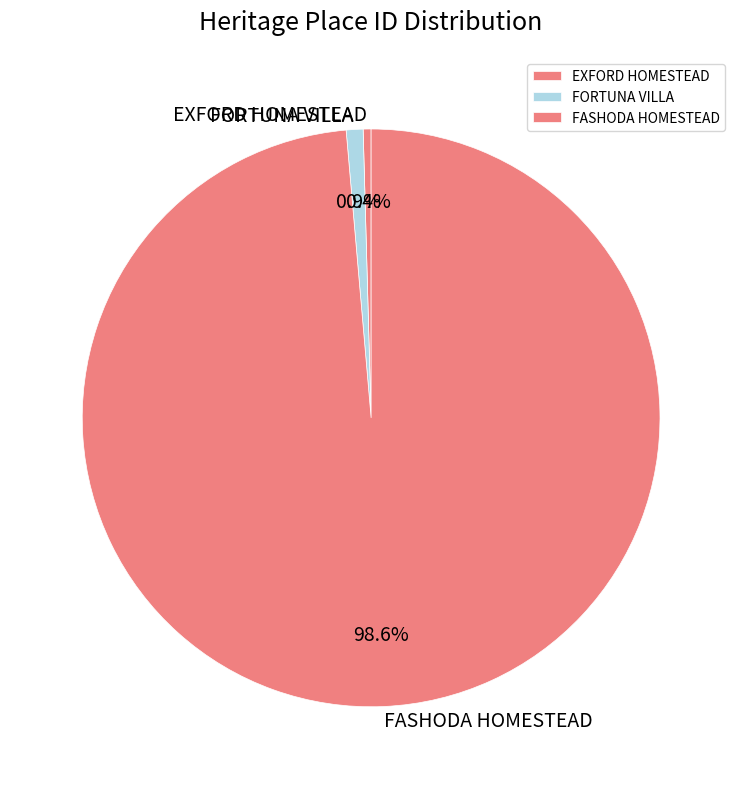

Which category has the biggest portion of the pie?

FASHODA HOMESTEAD